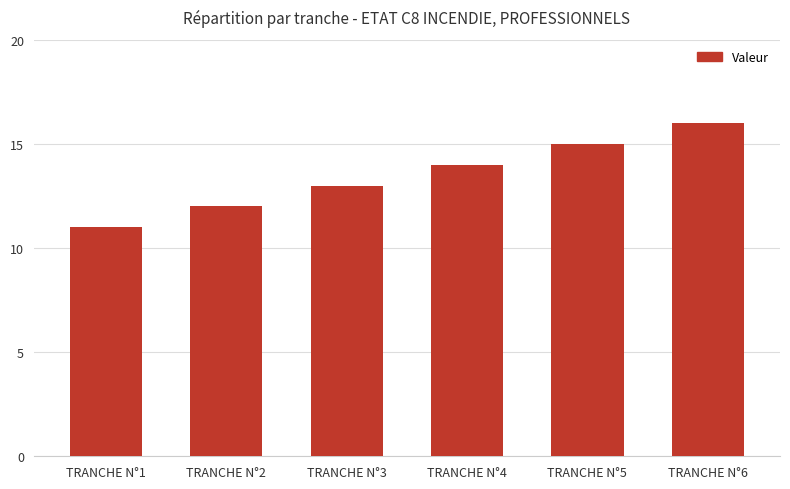

How many data points are less than 14?

3